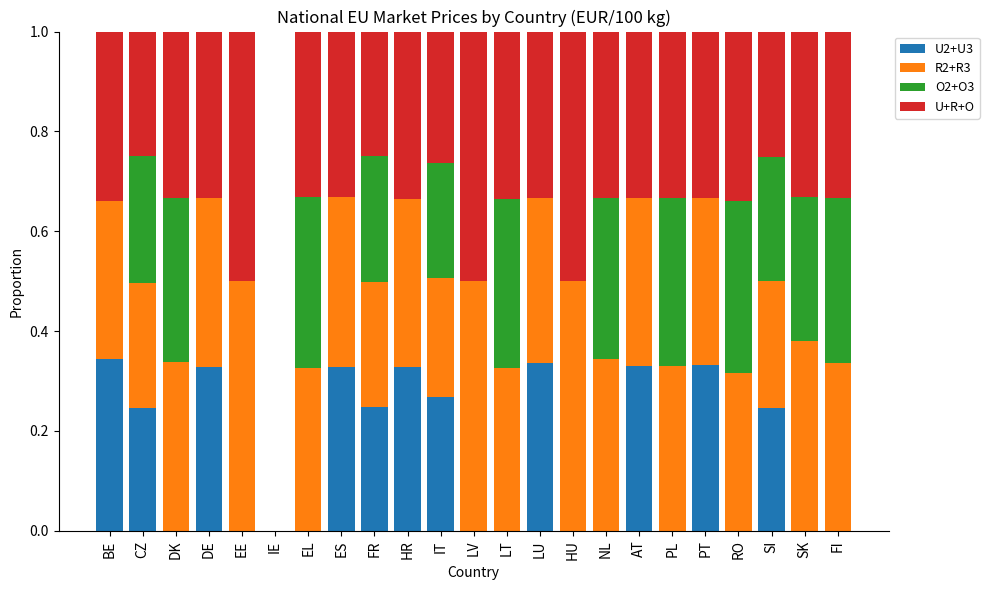

What is the sum of the U2+U3 values at FR and HR?

0.6